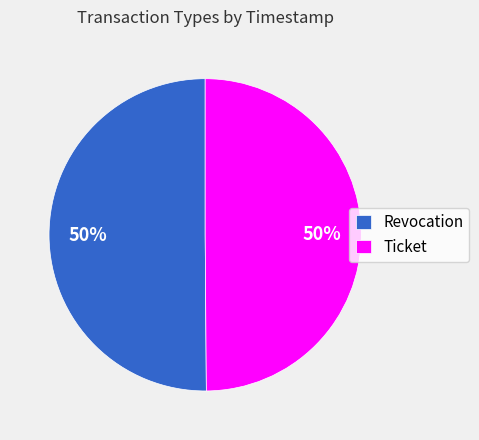

Is the sum of Revocation and Ticket greater than half?

Yes